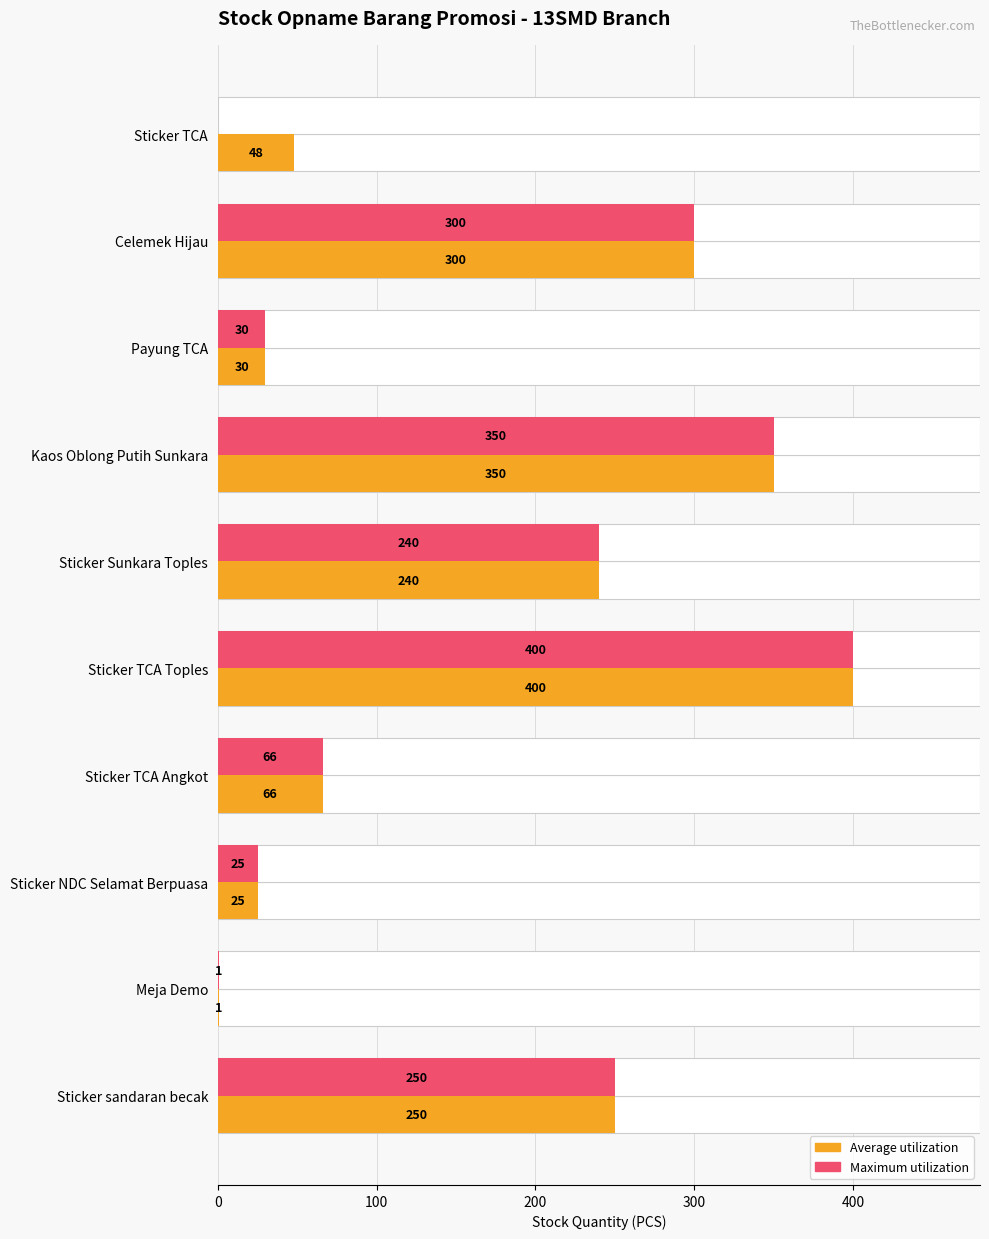

Which series has the largest total across all categories?

Average utilization